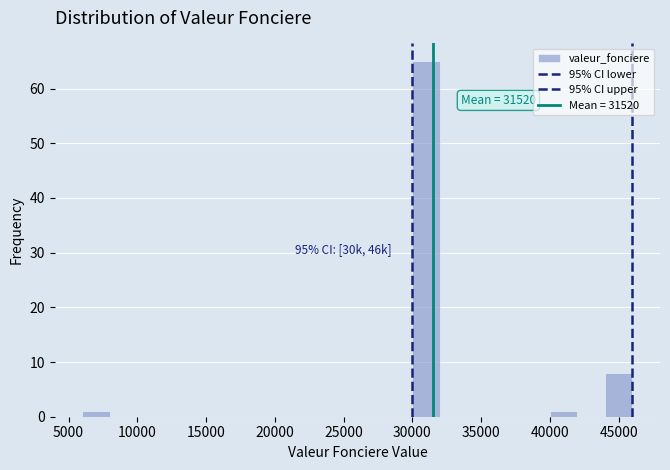

Which range on the x-axis has the tallest bar?

30000 to 32000